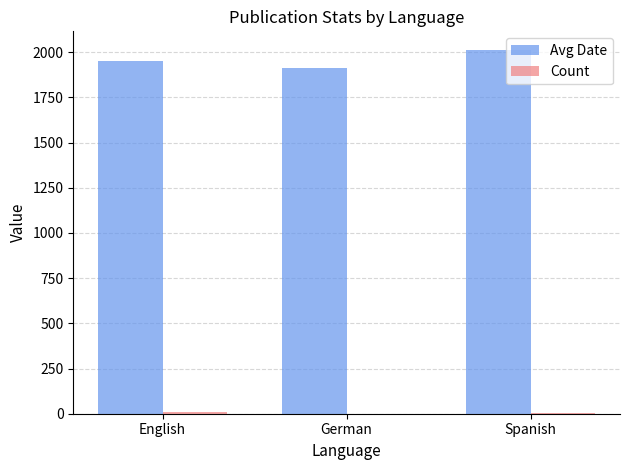

Which series has the largest total across all categories?

Avg Date